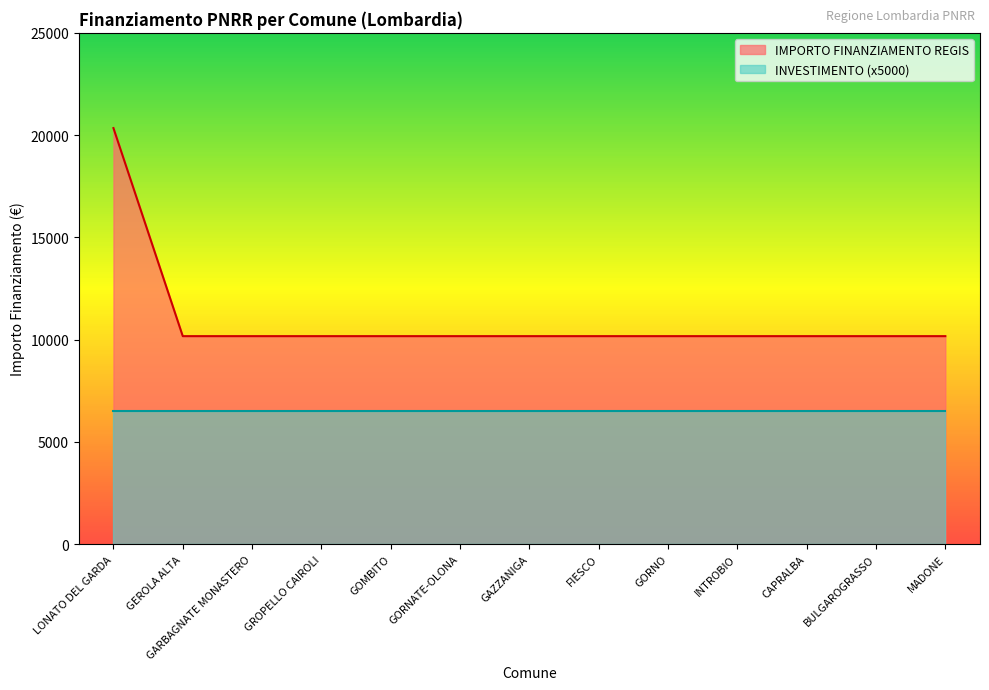

What is the sum of all values?

142408